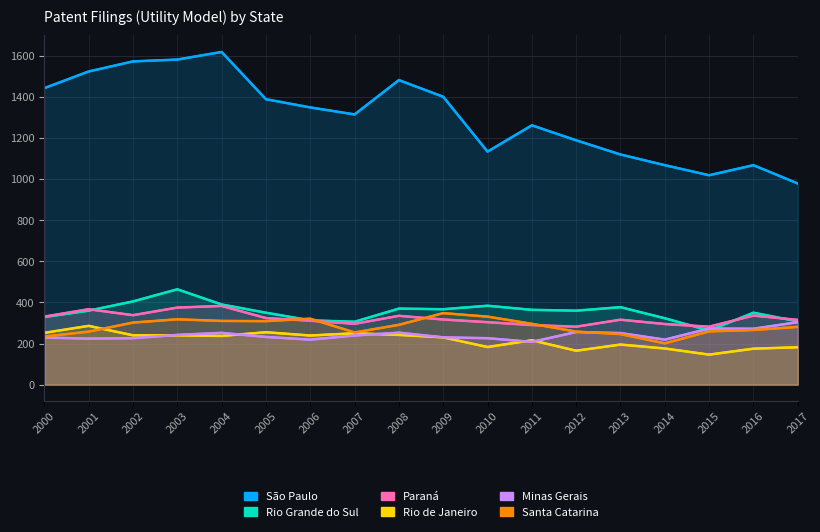

List the labels in order of São Paulo value, smallest first.

2017, 2015, 2014, 2016, 2013, 2010, 2012, 2011, 2007, 2006, 2005, 2009, 2000, 2008, 2001, 2002, 2003, 2004